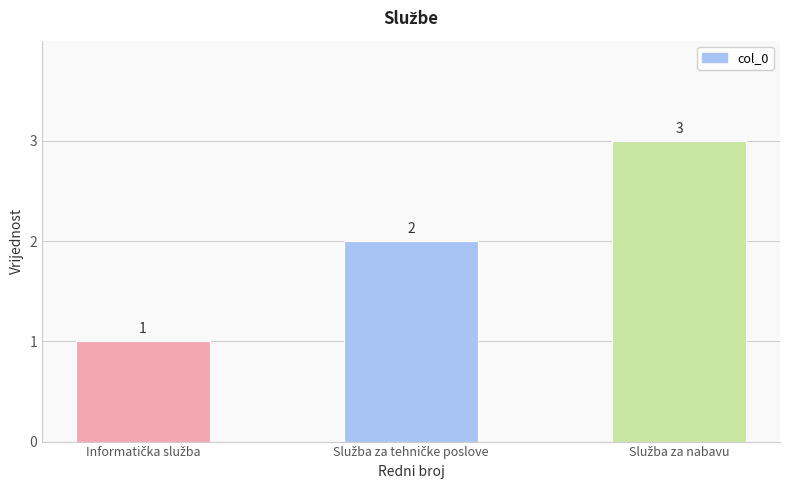

What is the sum of all values?

6